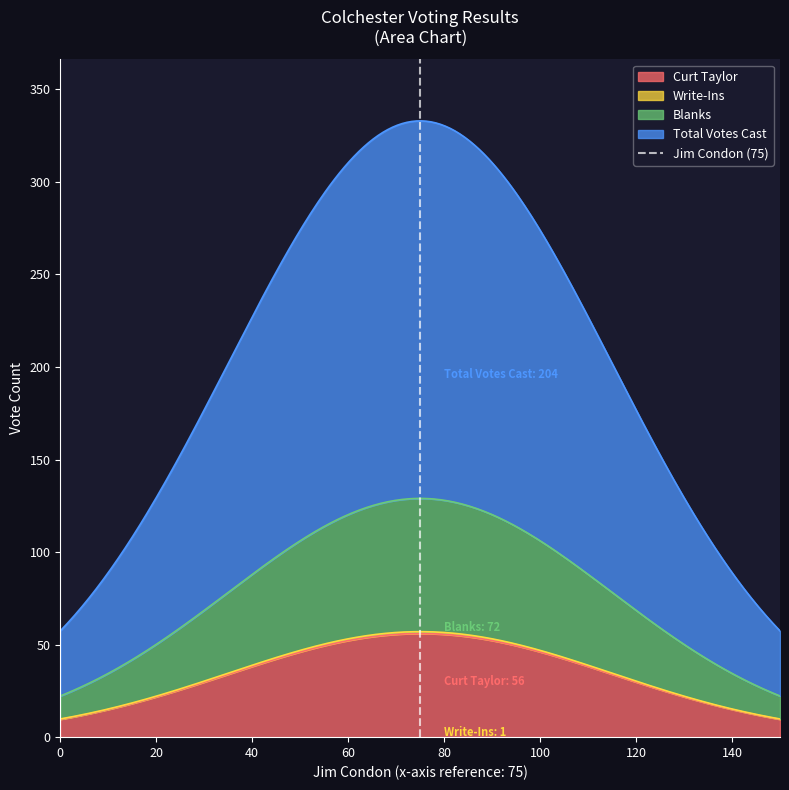

What is the minimum value for Curt Taylor?

9.7